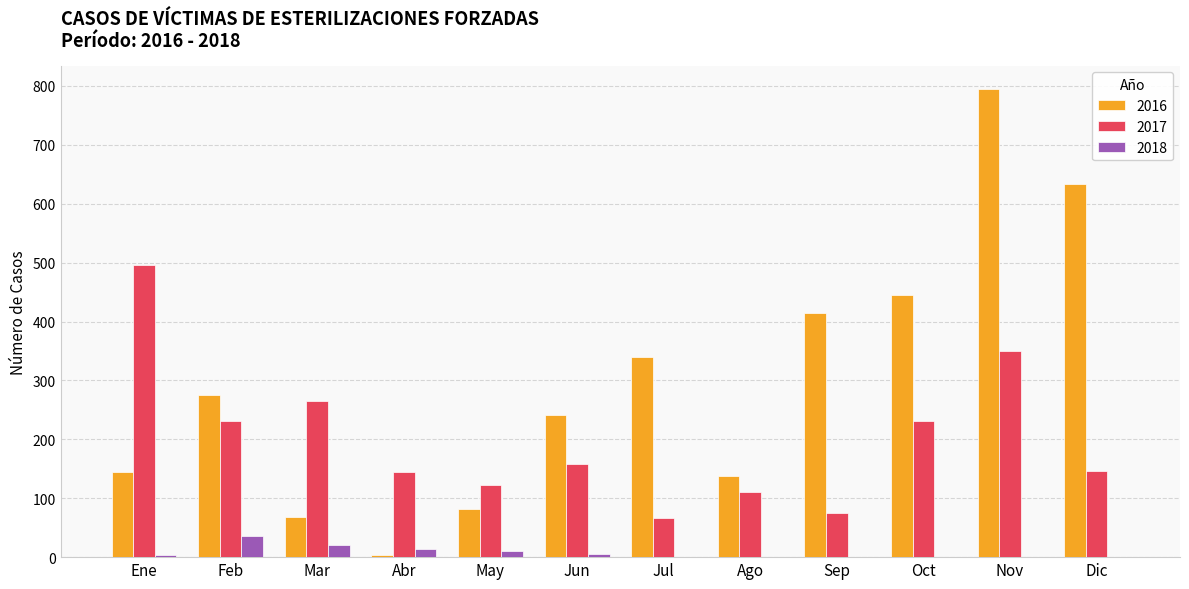

What is the total value across all series at Nov?

1145